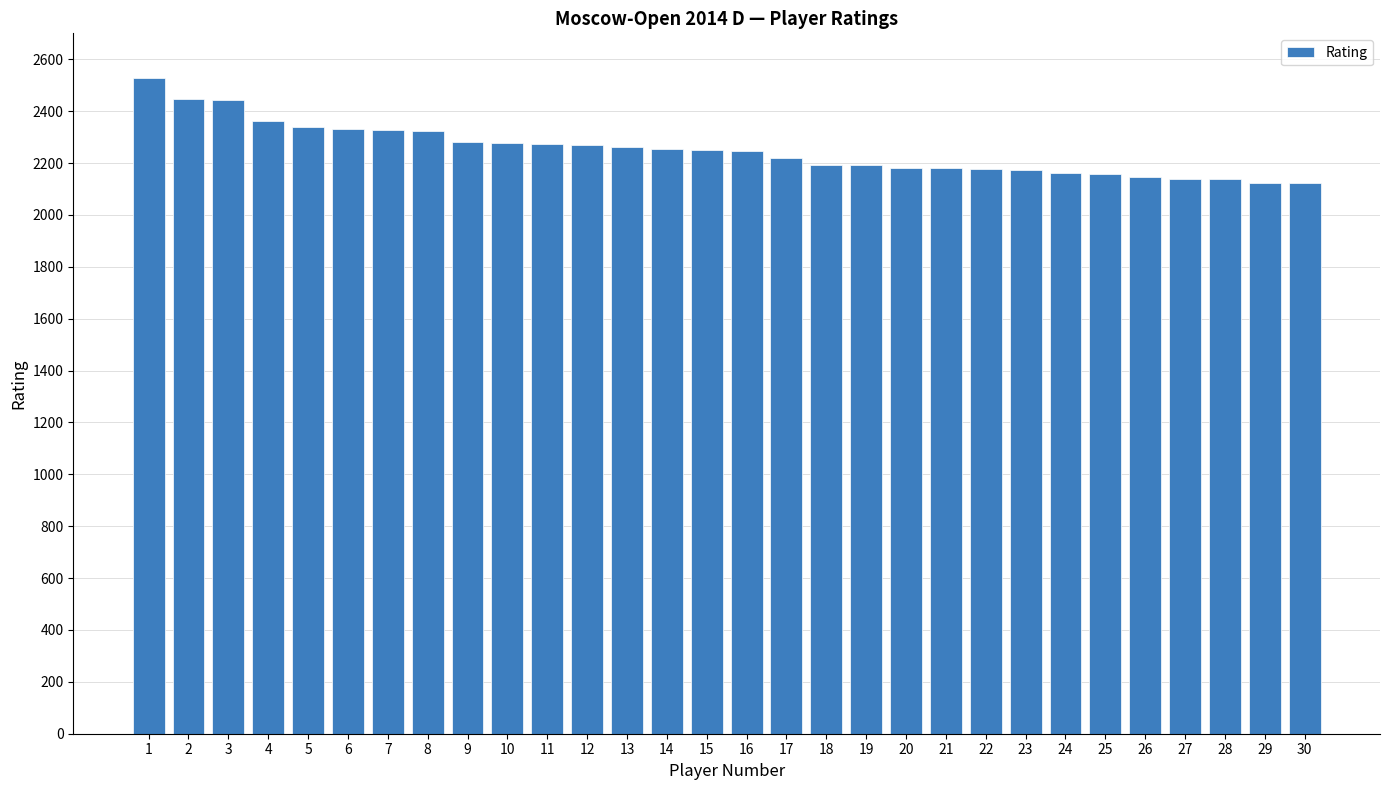

How many bars are there in total?

30